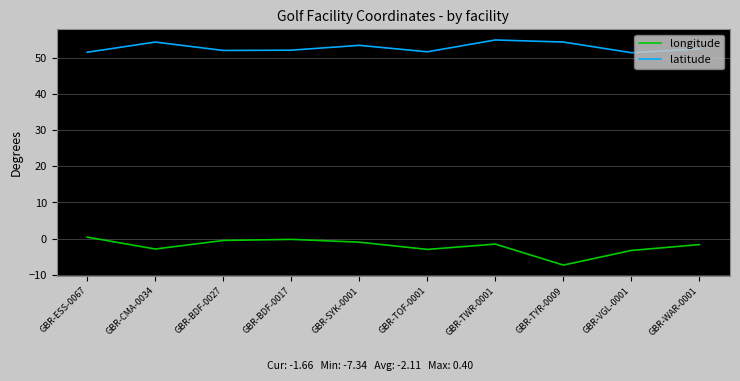

Which series has the largest total across all categories?

latitude